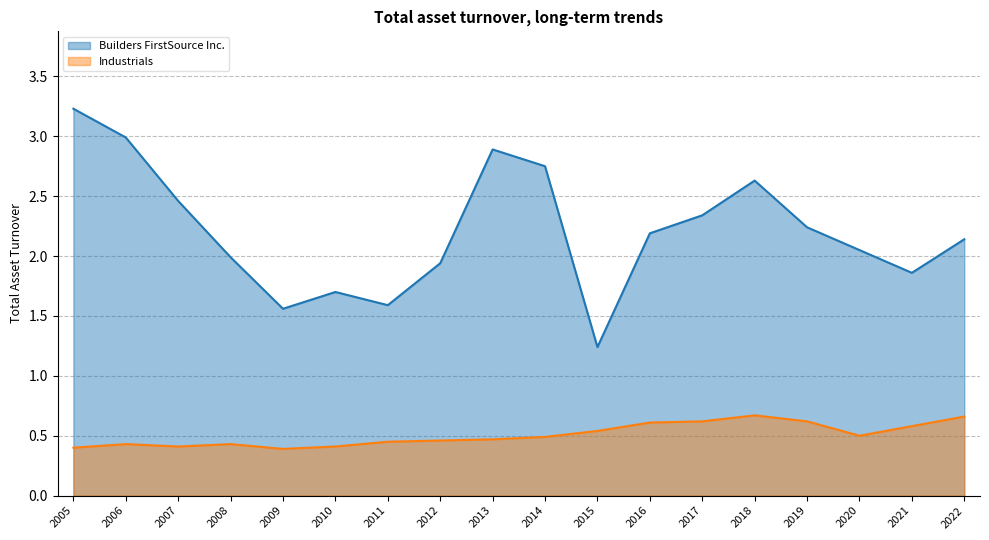

What is the total value across all series at 2019?

2.9